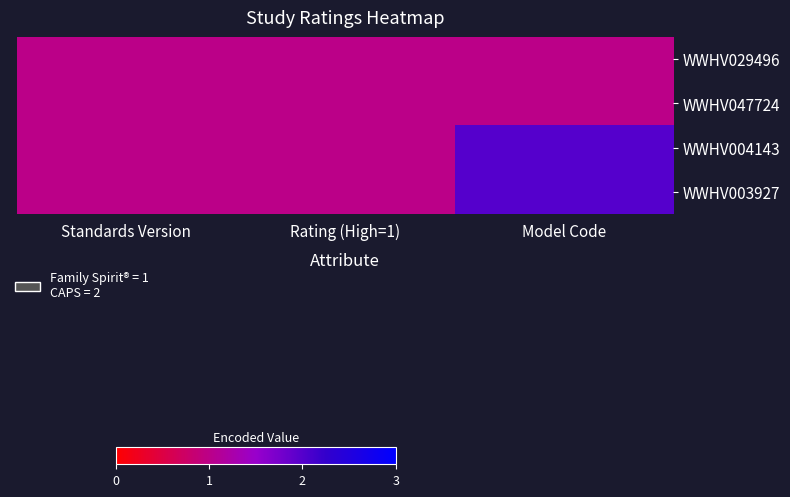

Count the number of categories in the chart.

3